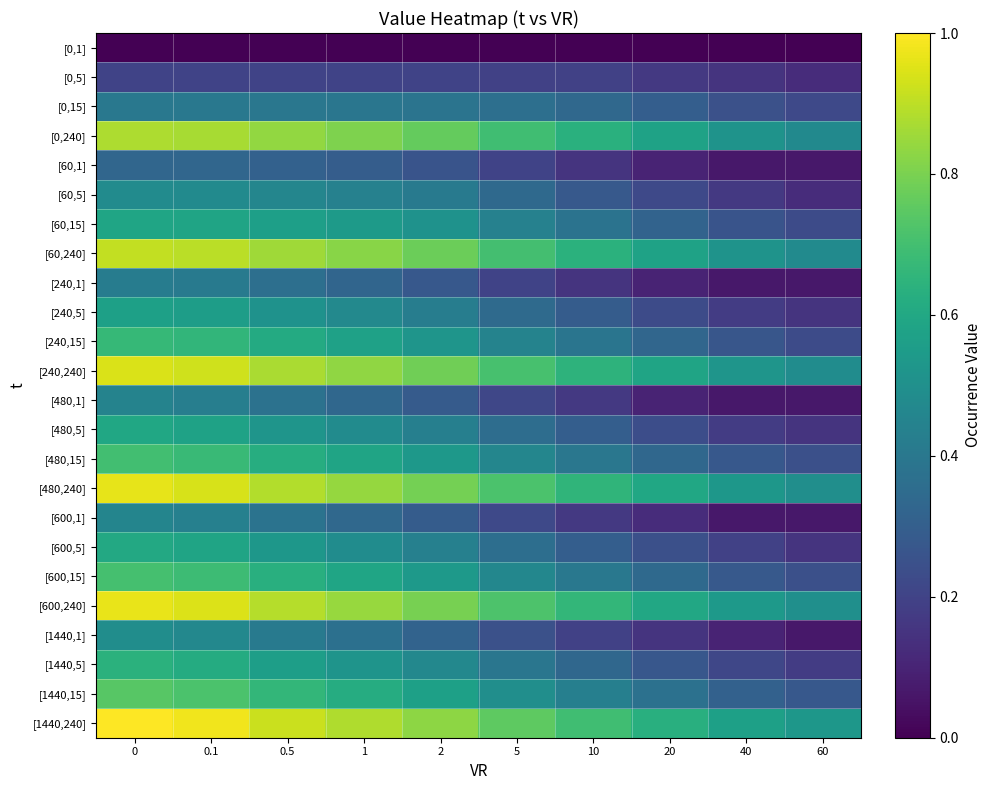

Rank the series by their maximum value, from highest to lowest.

[1440,240], [600,240], [480,240], [240,240], [60,240], [0,240], [1440,15], [600,15], [480,15], [240,15], [1440,5], [600,5], [480,5], [60,15], [240,5], [1440,1], [60,5], [600,1], [480,1], [240,1], [0,15], [60,1], [0,5], [0,1]